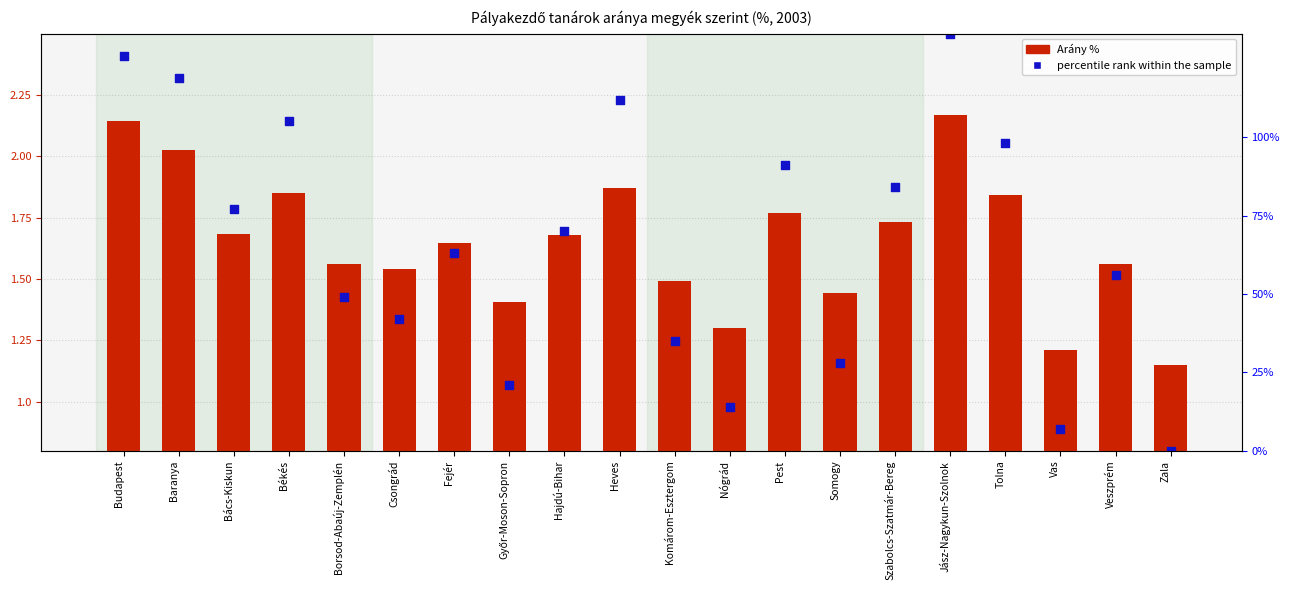

Which series has the largest Y range (max minus min)?

percentile rank within the sample